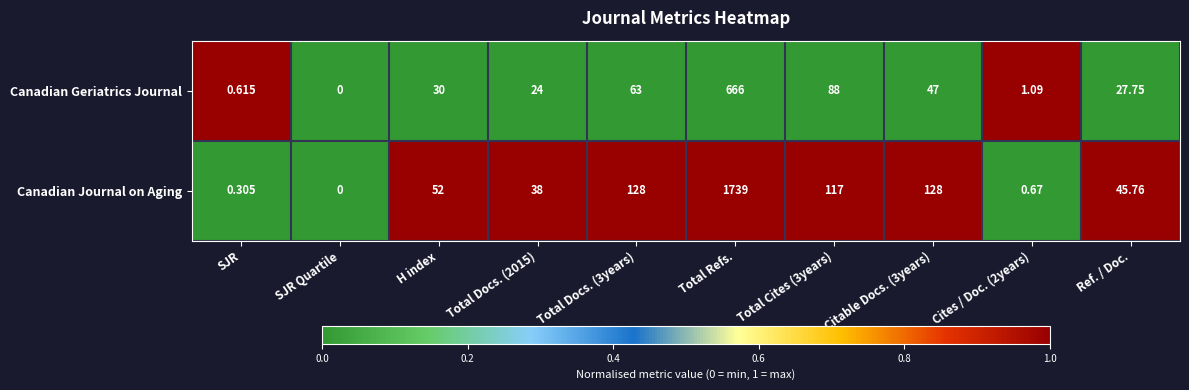

List the series in order of their overall mean, lowest first.

Canadian Geriatrics Journal, Canadian Journal on Aging